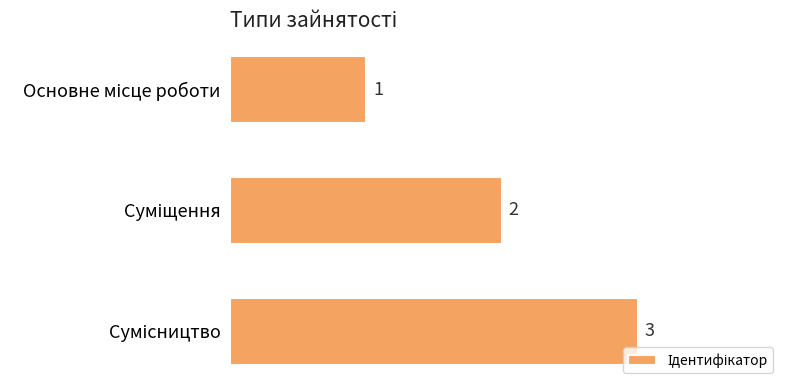

How many bars are there in total?

3